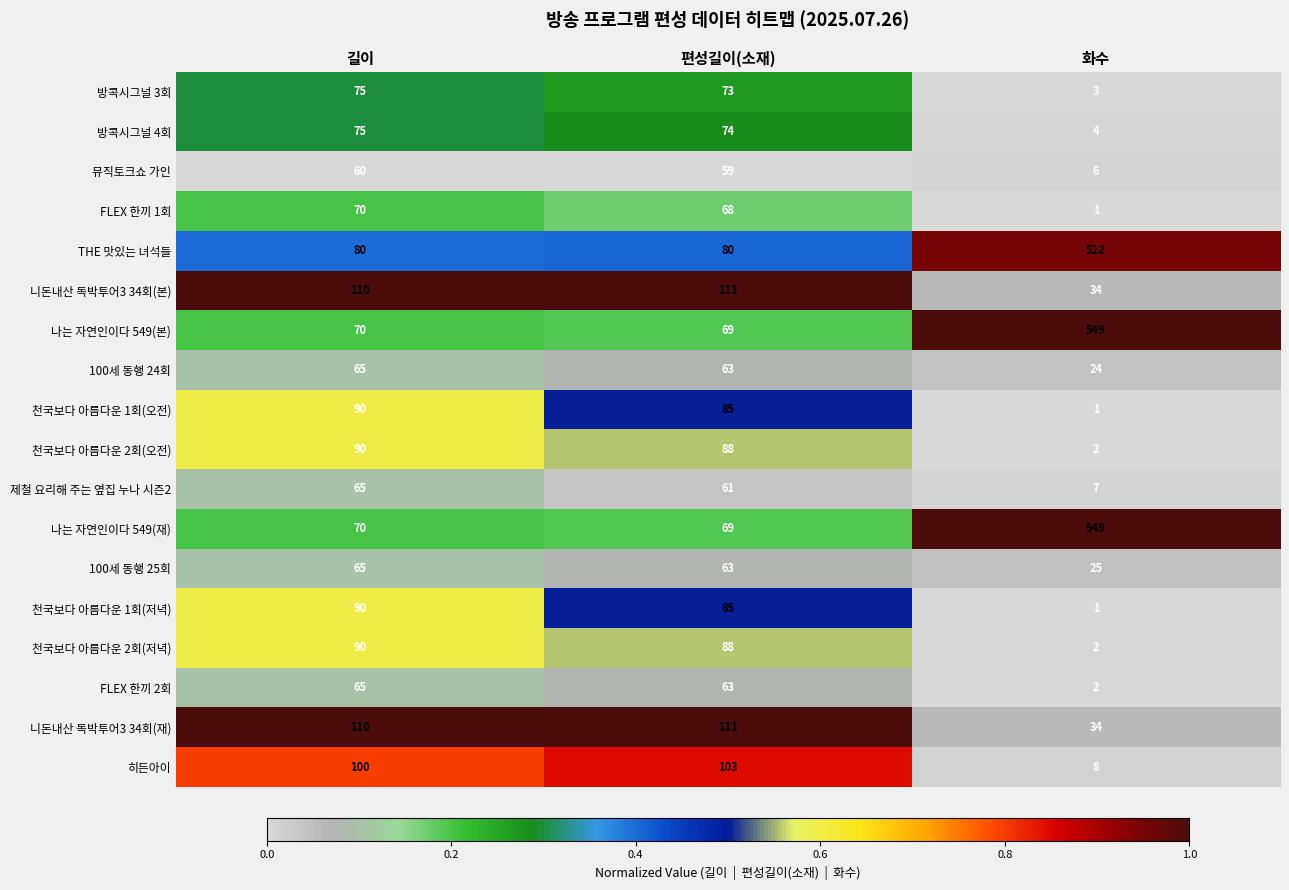

What is the sum of the 방콕시그널 4회 values at 화수 and 편성길이(소재)?

78